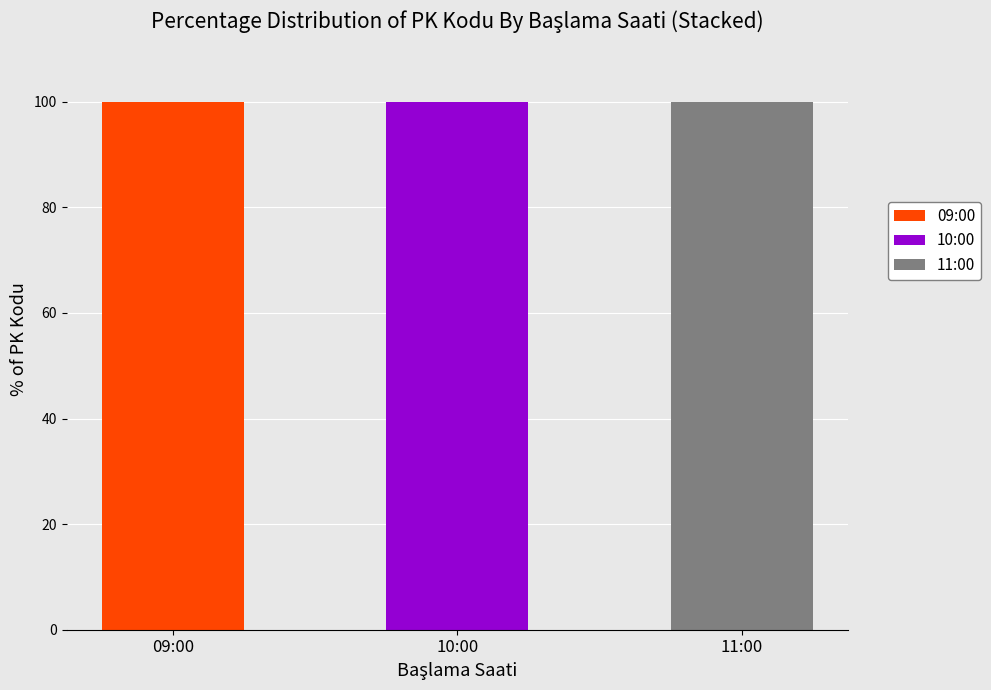

Reading left to right, list the values for the 09:00 series.

09:00=100	10:00=0	11:00=0